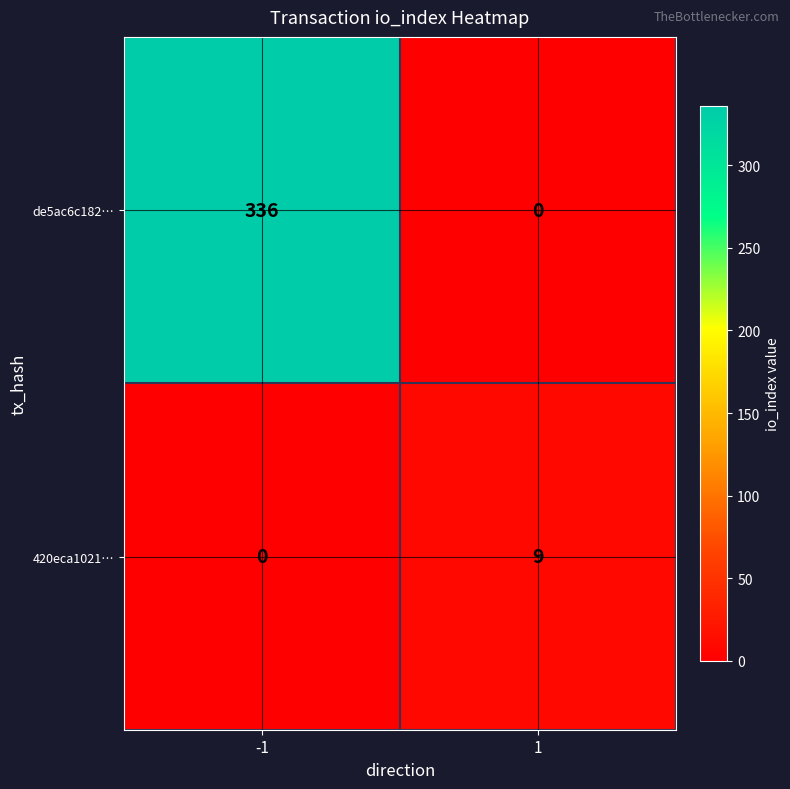

Is it true that 420eca1021… equals 9 at 1?

True